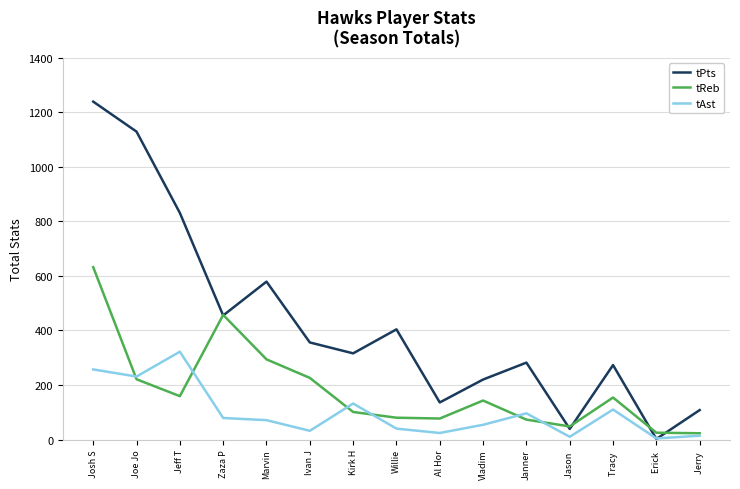

Which series has the largest range (max minus min)?

tPts